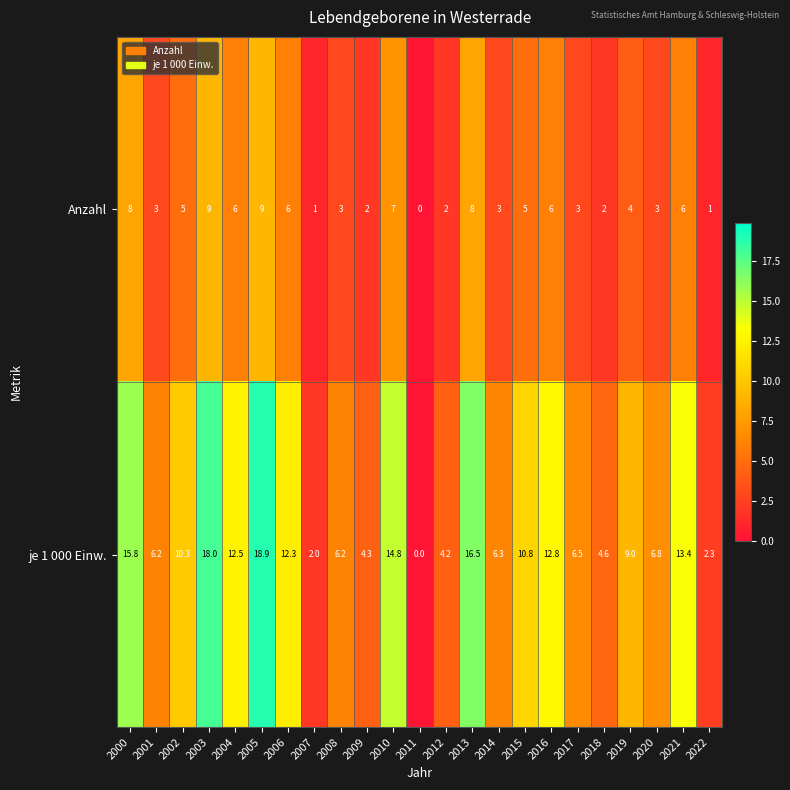

What is the total value across all series at 2004?

18.5